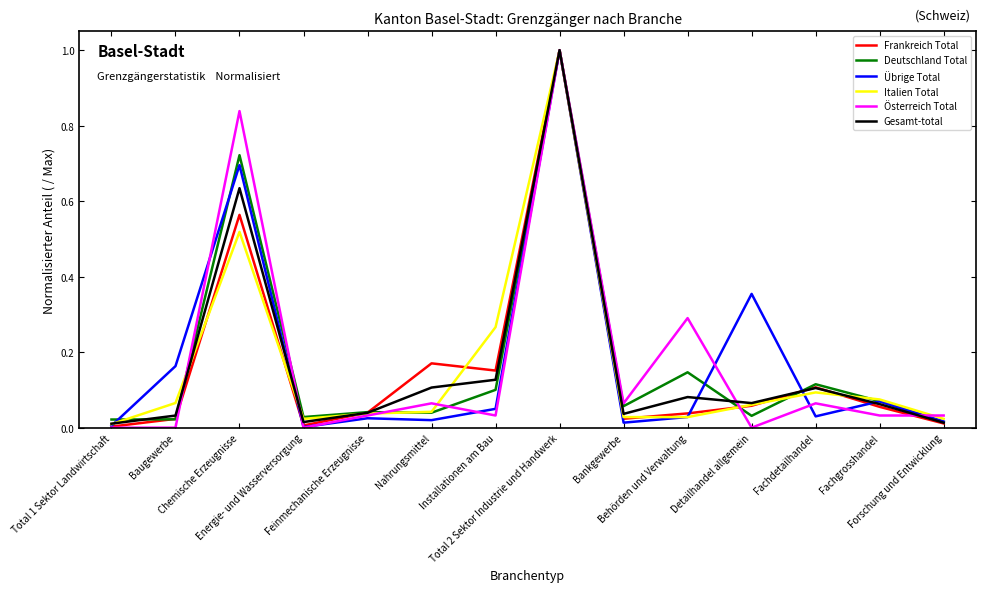

Where is the first local minimum for Gesamt-total?

Energie- und Wasserversorgung